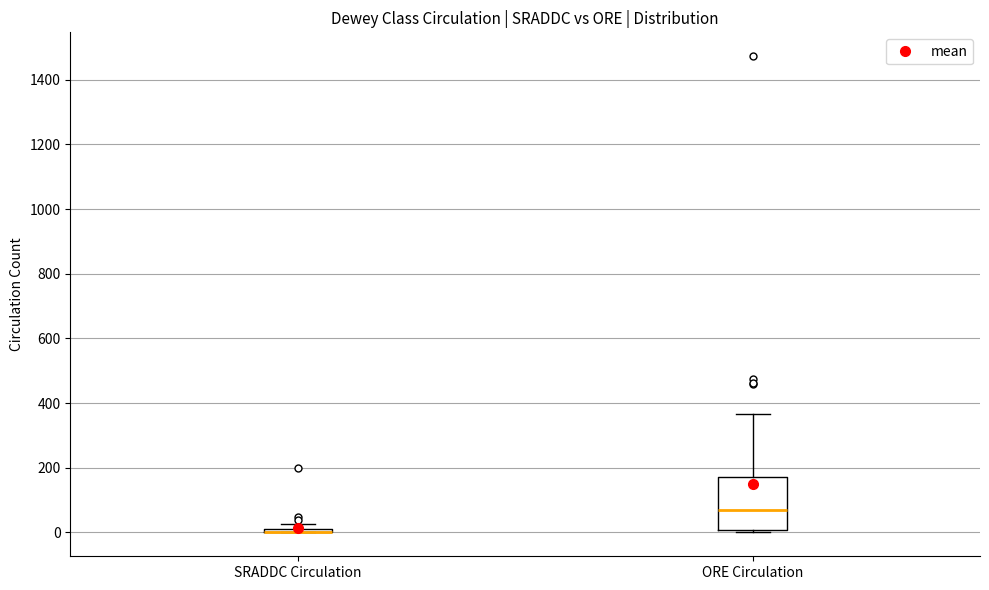

Which box is the tallest, from its lower edge to its upper edge?

ORE Circulation